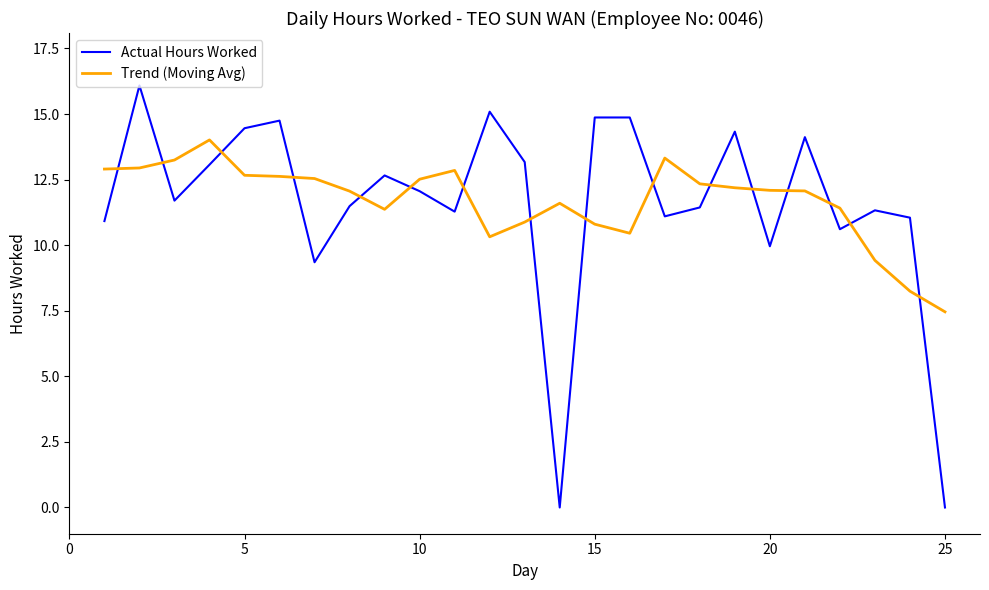

Which series has the widest spread of values?

Actual Hours Worked